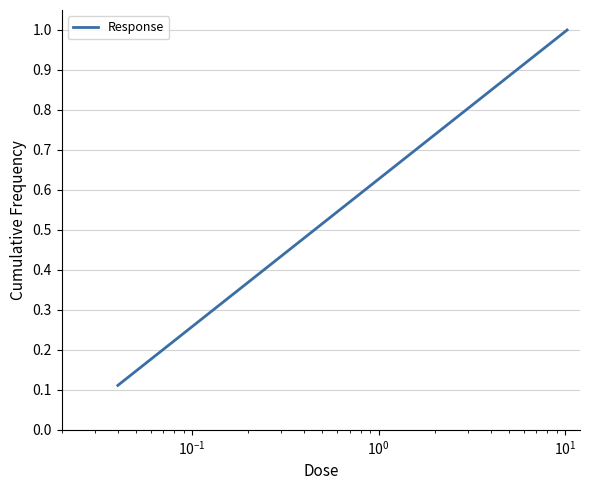

What is the greatest value displayed?

1.0